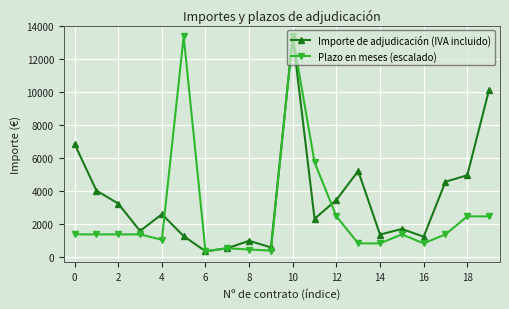

Which series has the largest total across all categories?

Importe de adjudicación (IVA incluido)